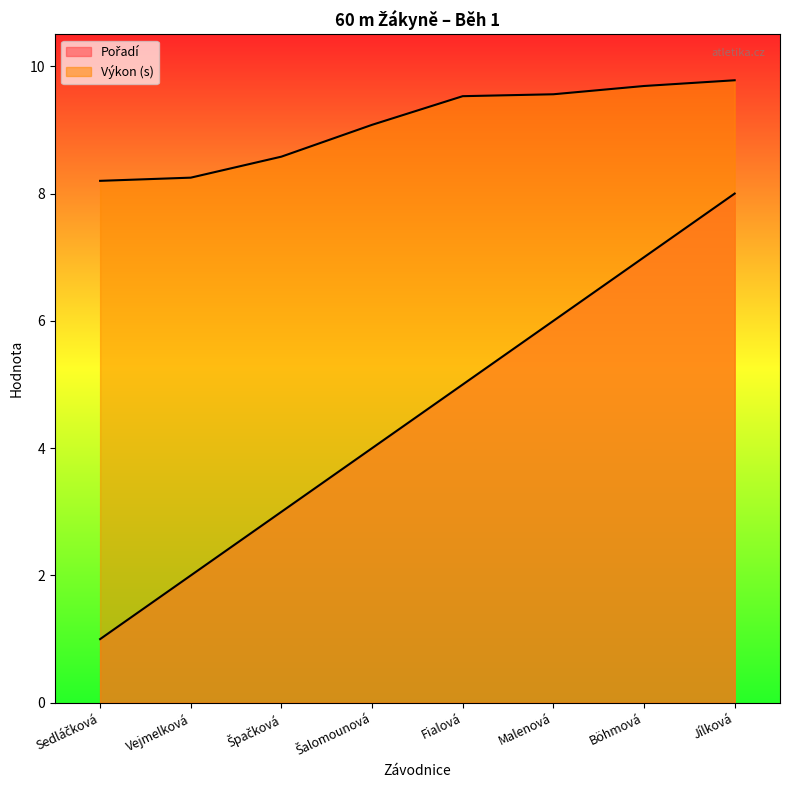

Reading left to right, what are all the values shown in this chart?

Pořadí: Sedláčková=1.0	Vejmelková=2.0	Špačková=3.0	Šalomounová=4.0	Fialová=5.0	Malenová=6.0	Böhmová=7.0	Jílková=8.0
Výkon: Sedláčková=8.2	Vejmelková=8.2	Špačková=8.6	Šalomounová=9.1	Fialová=9.5	Malenová=9.6	Böhmová=9.7	Jílková=9.8